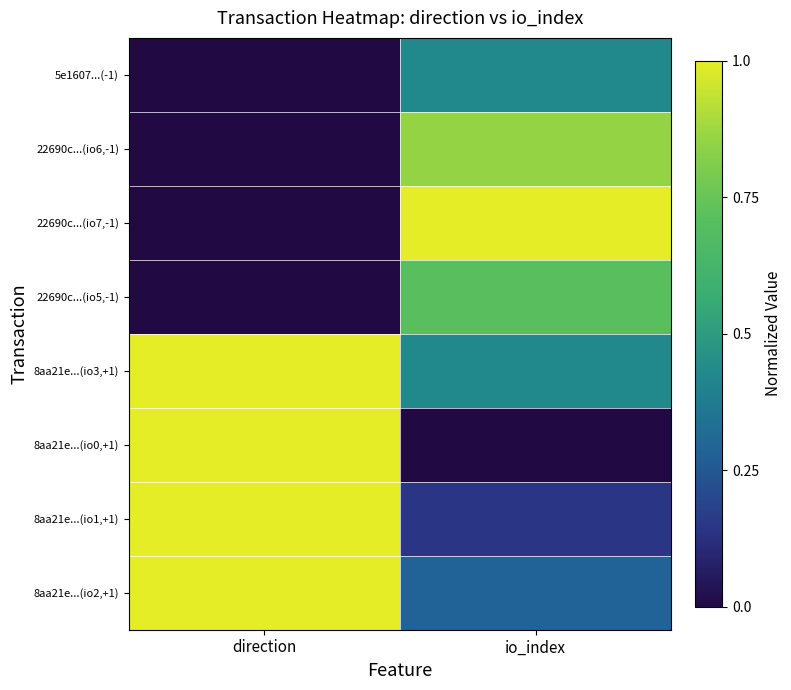

Reading left to right, what are all the values shown in this chart?

5e1607...(-1): direction=0.0	io_index=0.4
22690c...(io6,-1): direction=0.0	io_index=0.9
22690c...(io7,-1): direction=0.0	io_index=1.0
22690c...(io5,-1): direction=0.0	io_index=0.7
8aa21e...(io3,+1): direction=1.0	io_index=0.4
8aa21e...(io0,+1): direction=1.0	io_index=0.0
8aa21e...(io1,+1): direction=1.0	io_index=0.1
8aa21e...(io2,+1): direction=1.0	io_index=0.3